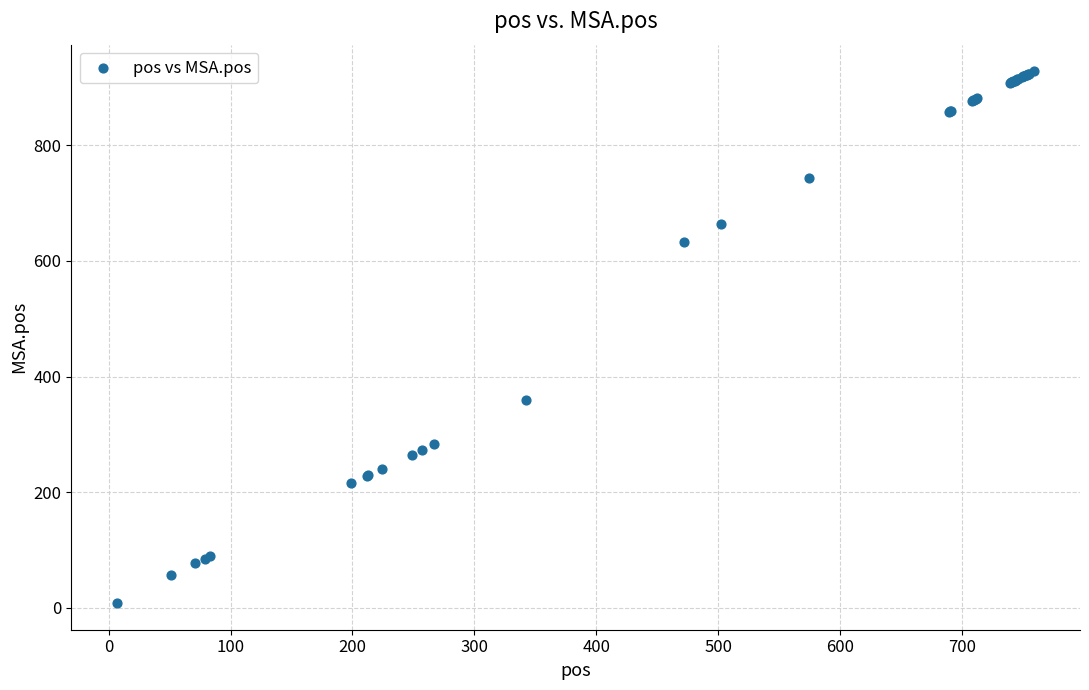

What Y value in the scatter plot is closest to 468?

359